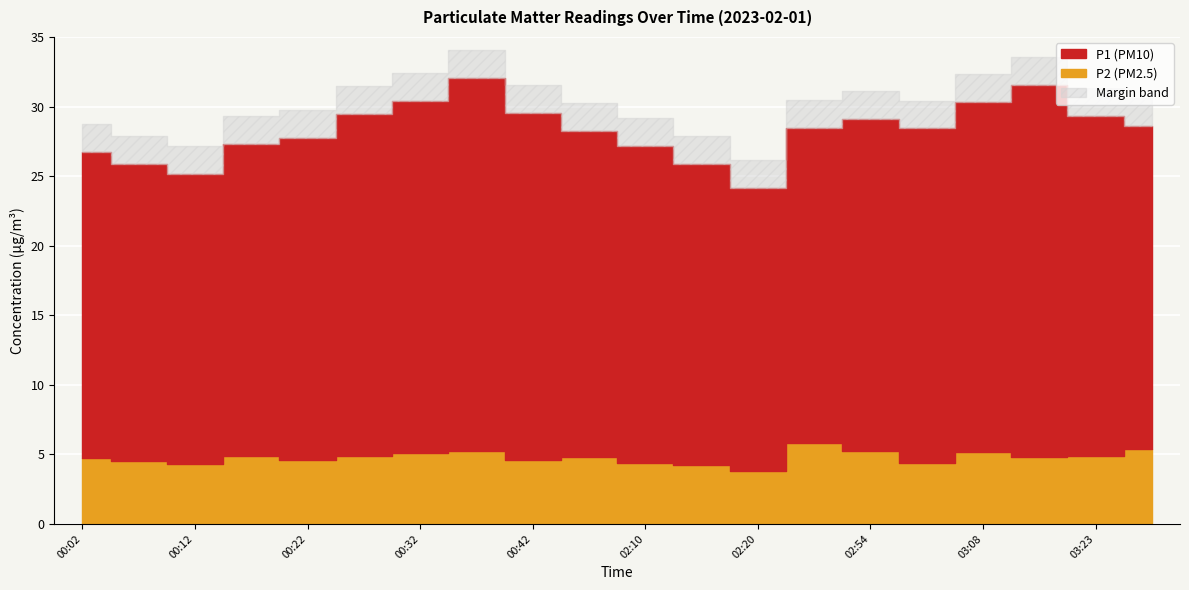

At how many categories does at least one series exceed 12?

20